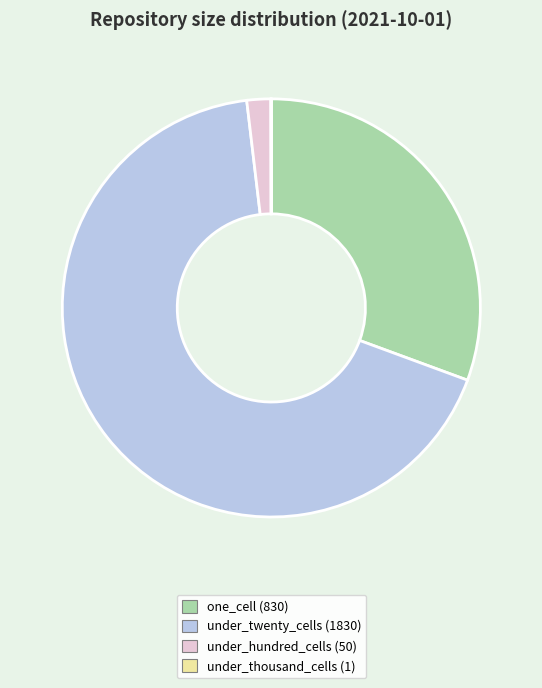

Does any single category account for the majority?

Yes